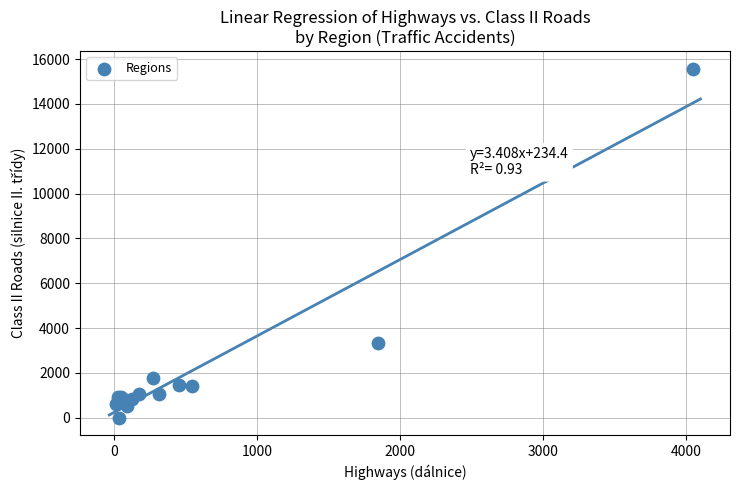

What Y value in the scatter plot is closest to 7785?

3348